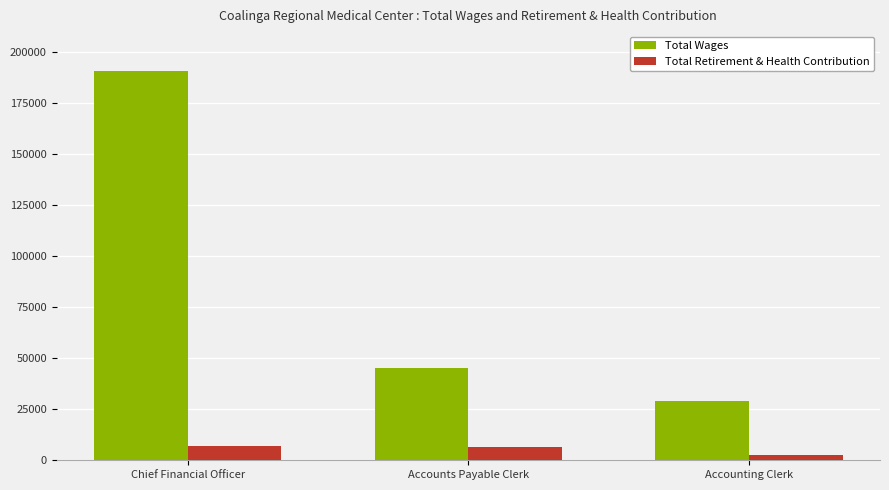

Is it true that Total Wages equals 14300 at Accounting Clerk?

False